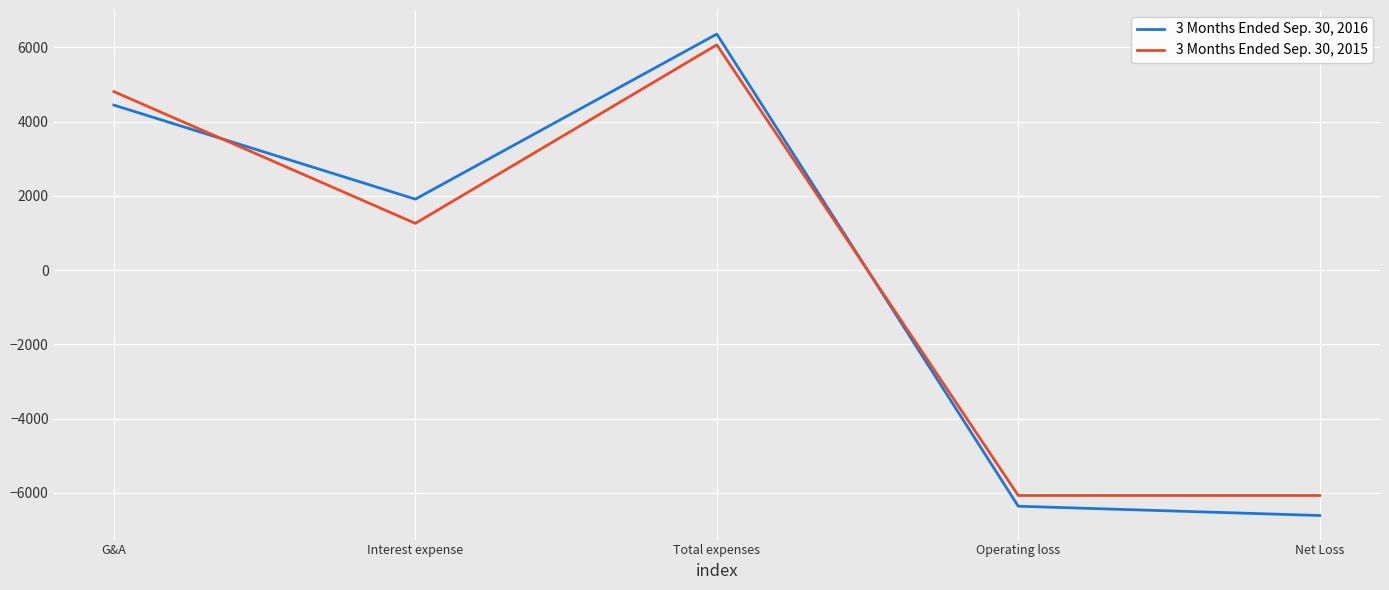

What is the total value across all series at Operating loss?

-12428